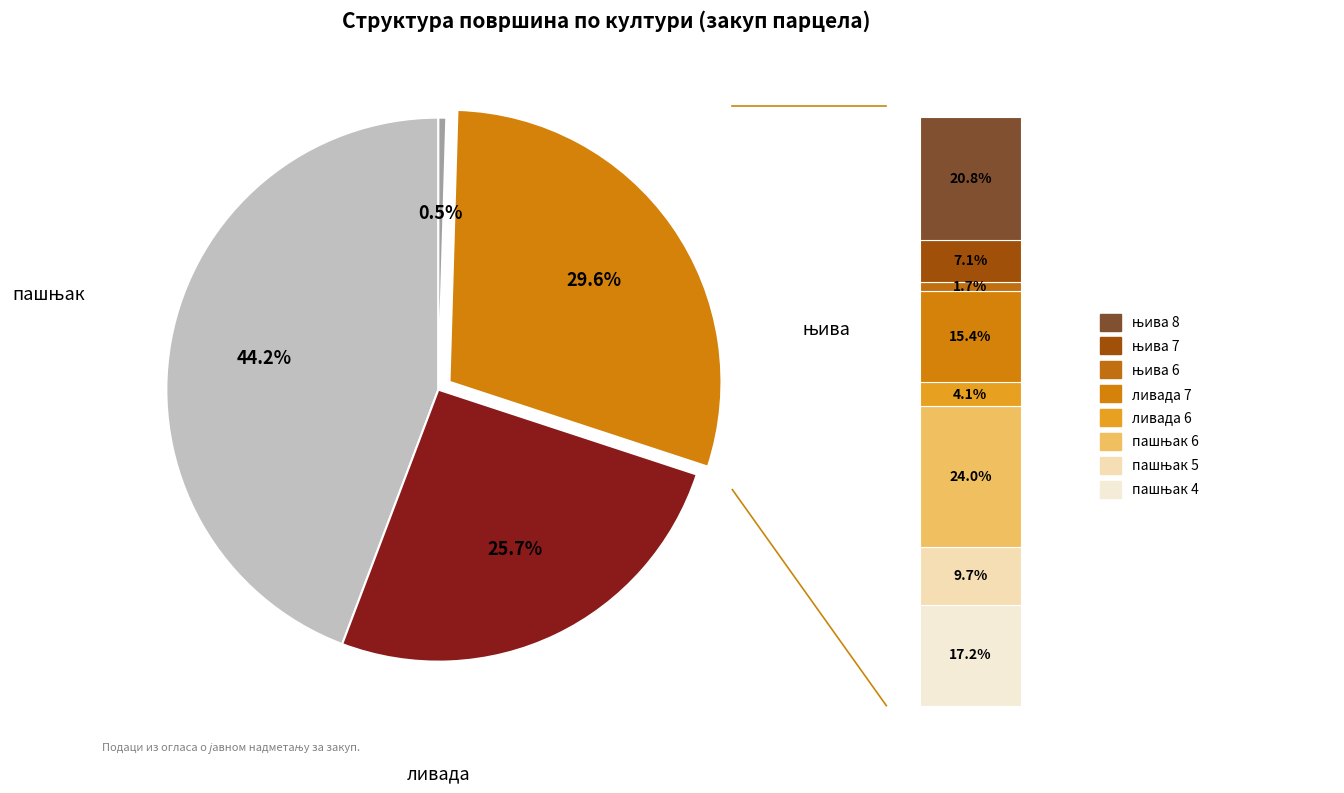

Which category has the smallest portion of the pie?

врт